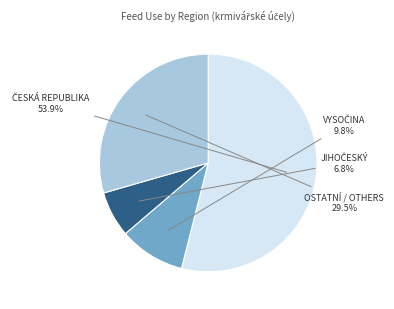

To the nearest percent, what is the difference between the largest and smallest slice percentages?

47%